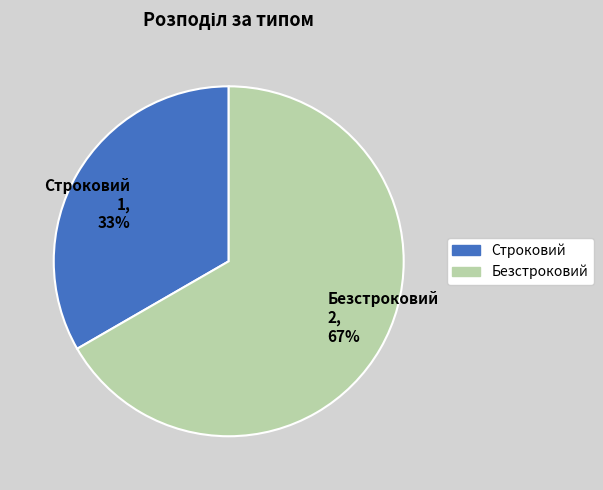

What is the smallest slice in the pie chart?

Строковий